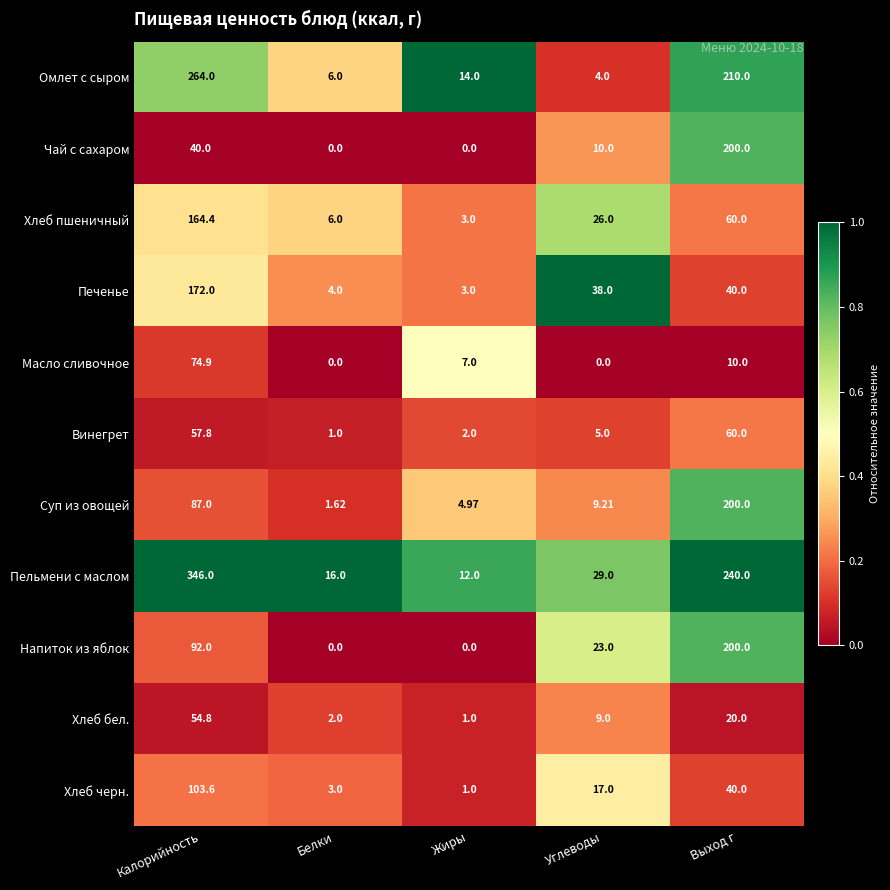

Rank the categories by Винегрет value from highest to lowest.

Выход г, Калорийность, Углеводы, Жиры, Белки